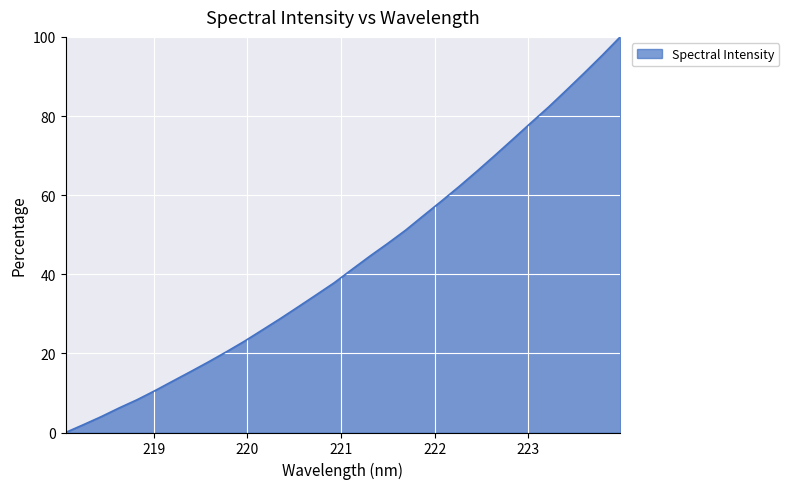

What is the greatest value displayed?

100.0